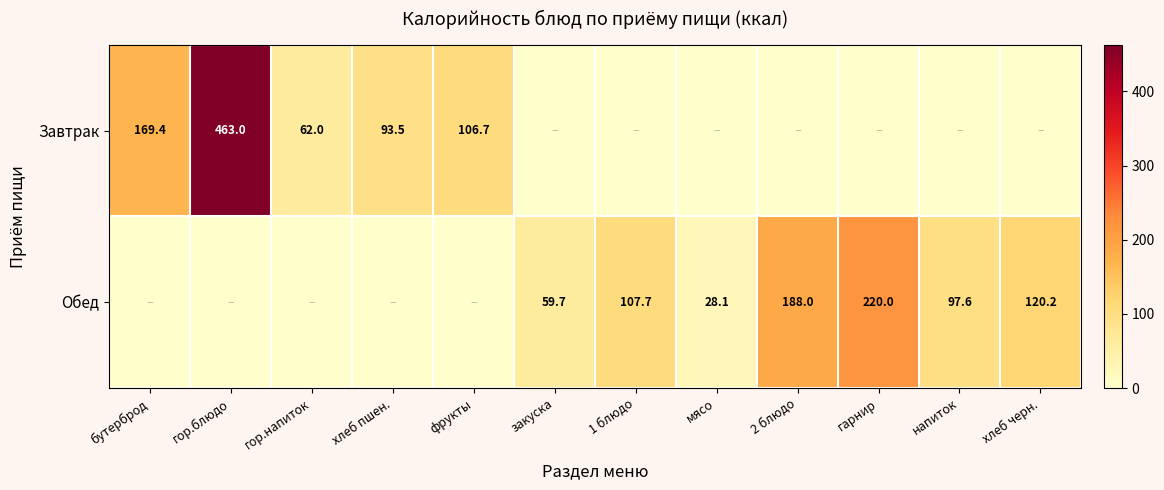

What is the total value across all series at гарнир?

220.0